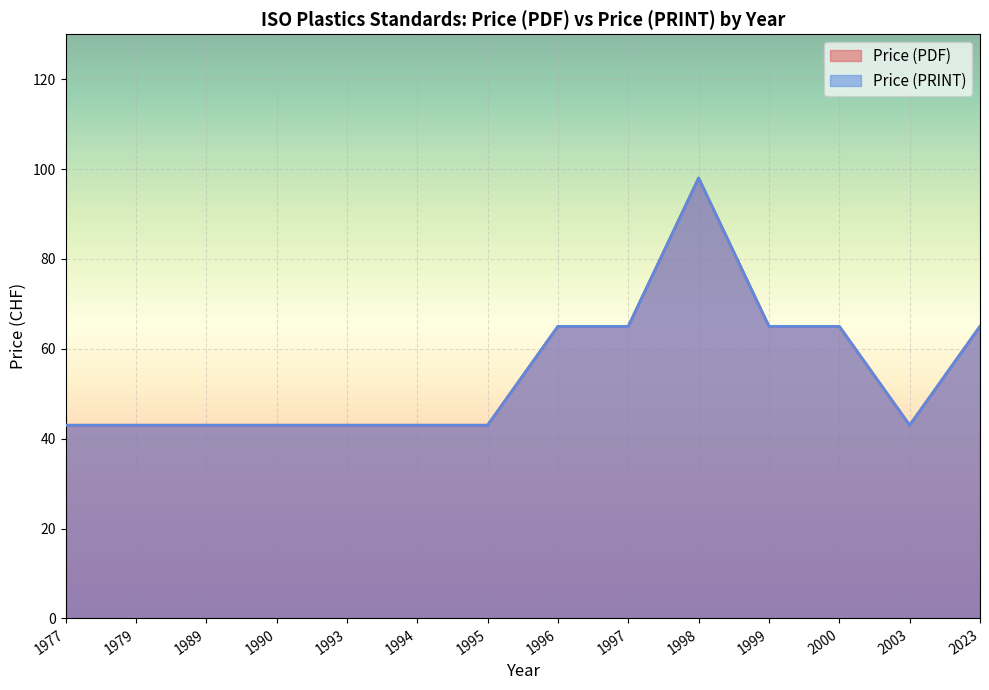

In Price (PRINT), how many points are lower than both neighbors (excluding endpoints)?

1